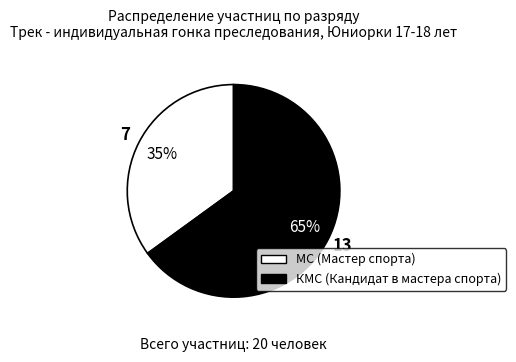

What is the smallest slice in the pie chart?

МС